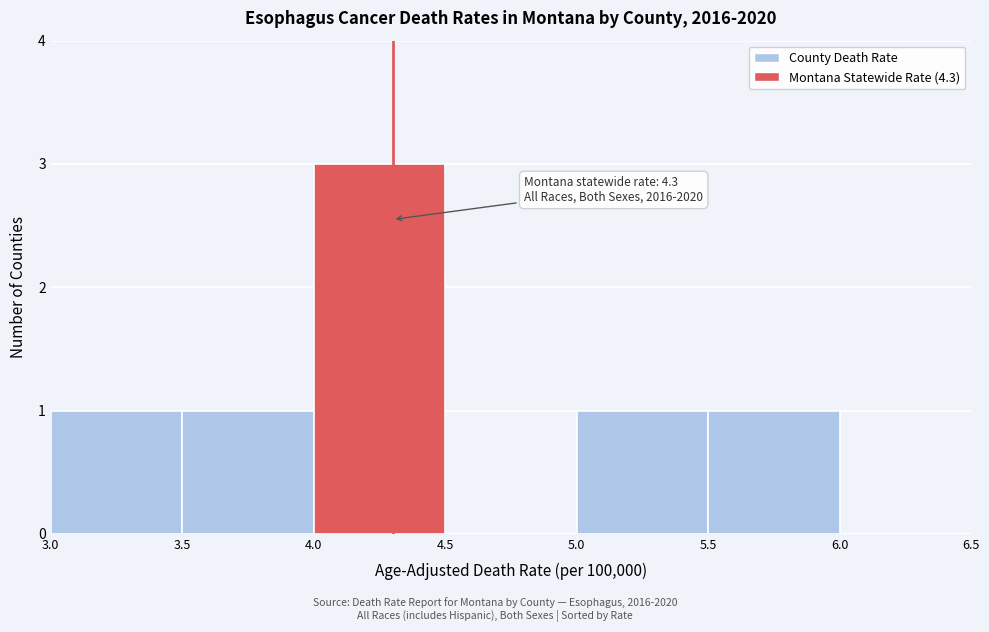

Over which range of the x-axis is the bar tallest?

4.0 to 4.5